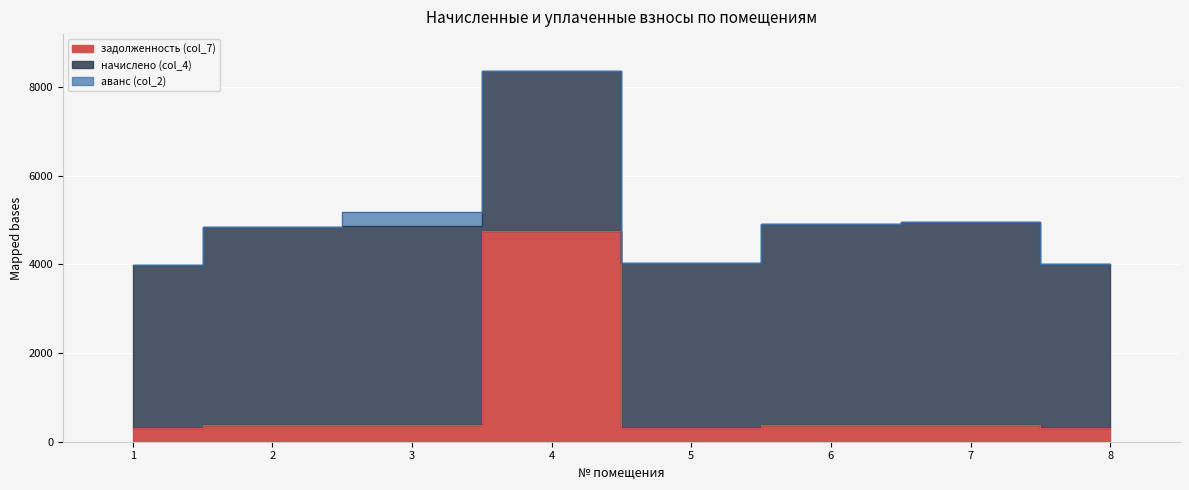

Which series ends up on top after the final intersection of начислено (col_4) and задолженность (col_7)?

начислено (col_4)